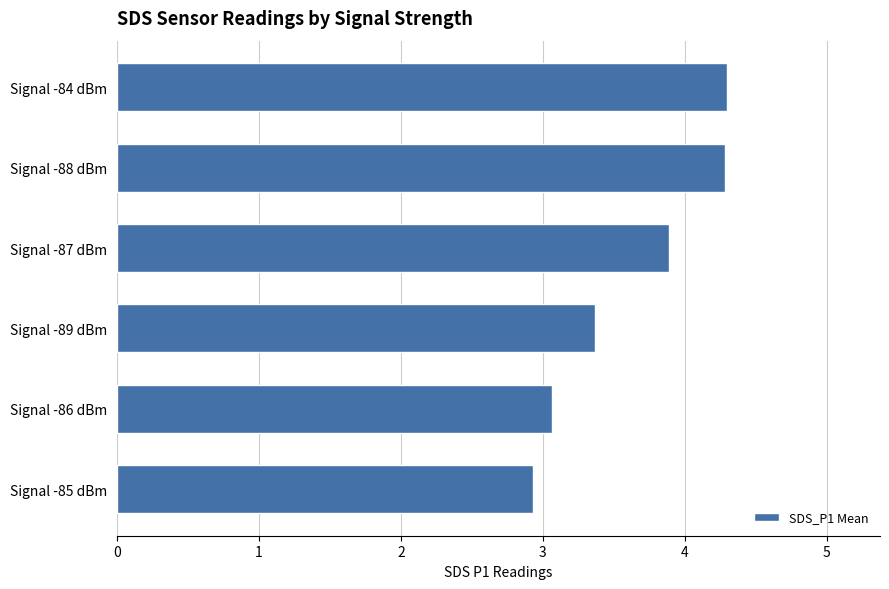

What value does the data have at Signal -88 dBm?

4.3